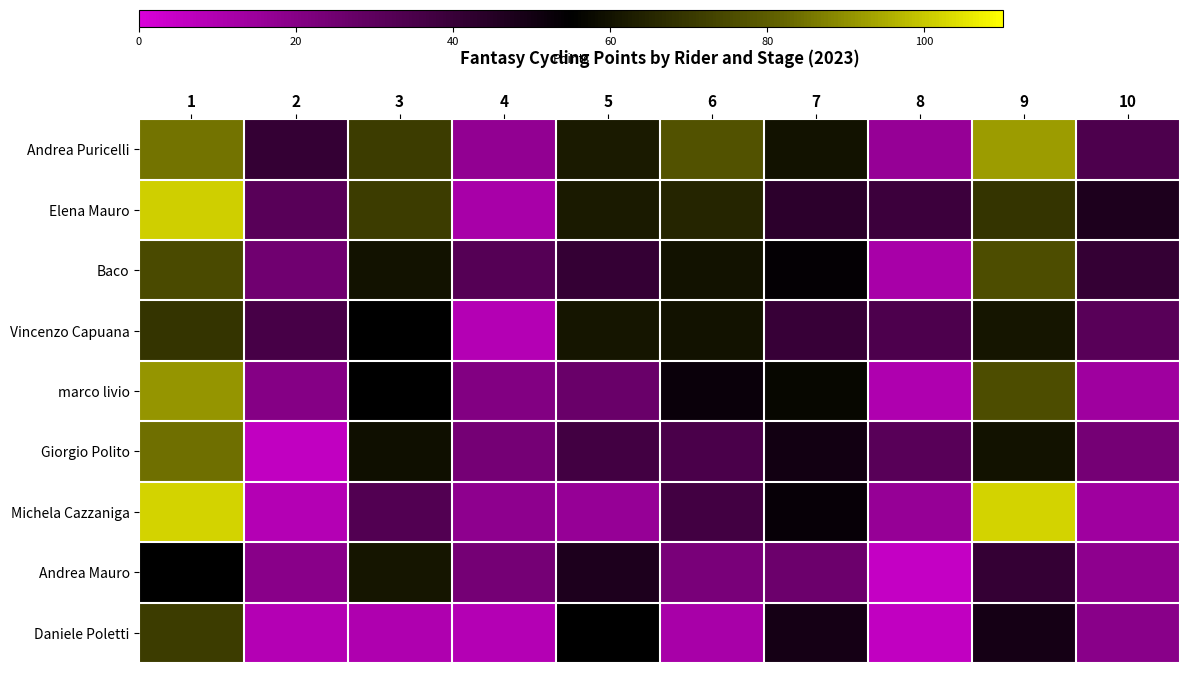

How many data points in Elena Mauro are above 62?

4